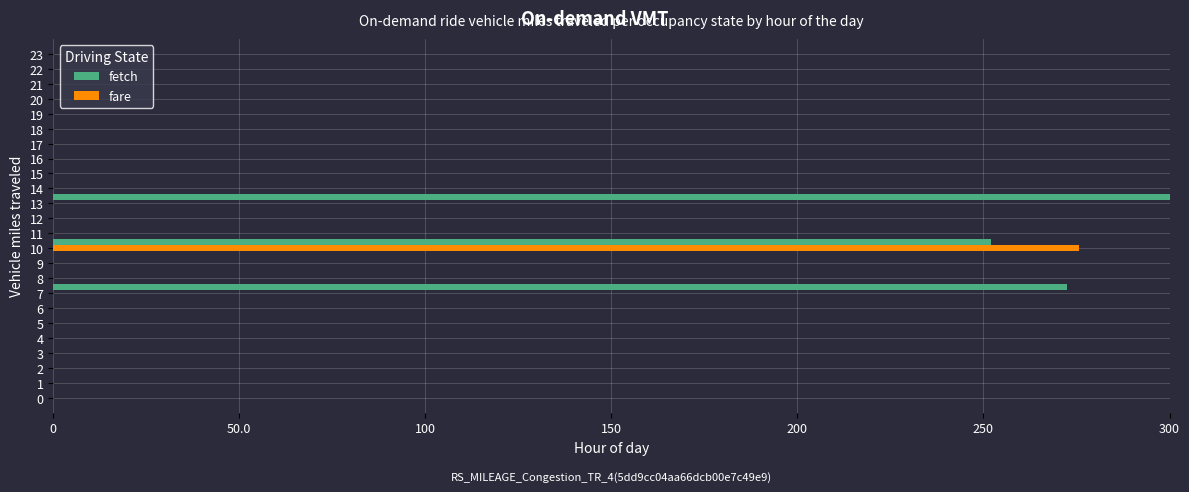

At which category is the sum across all series the highest?

10